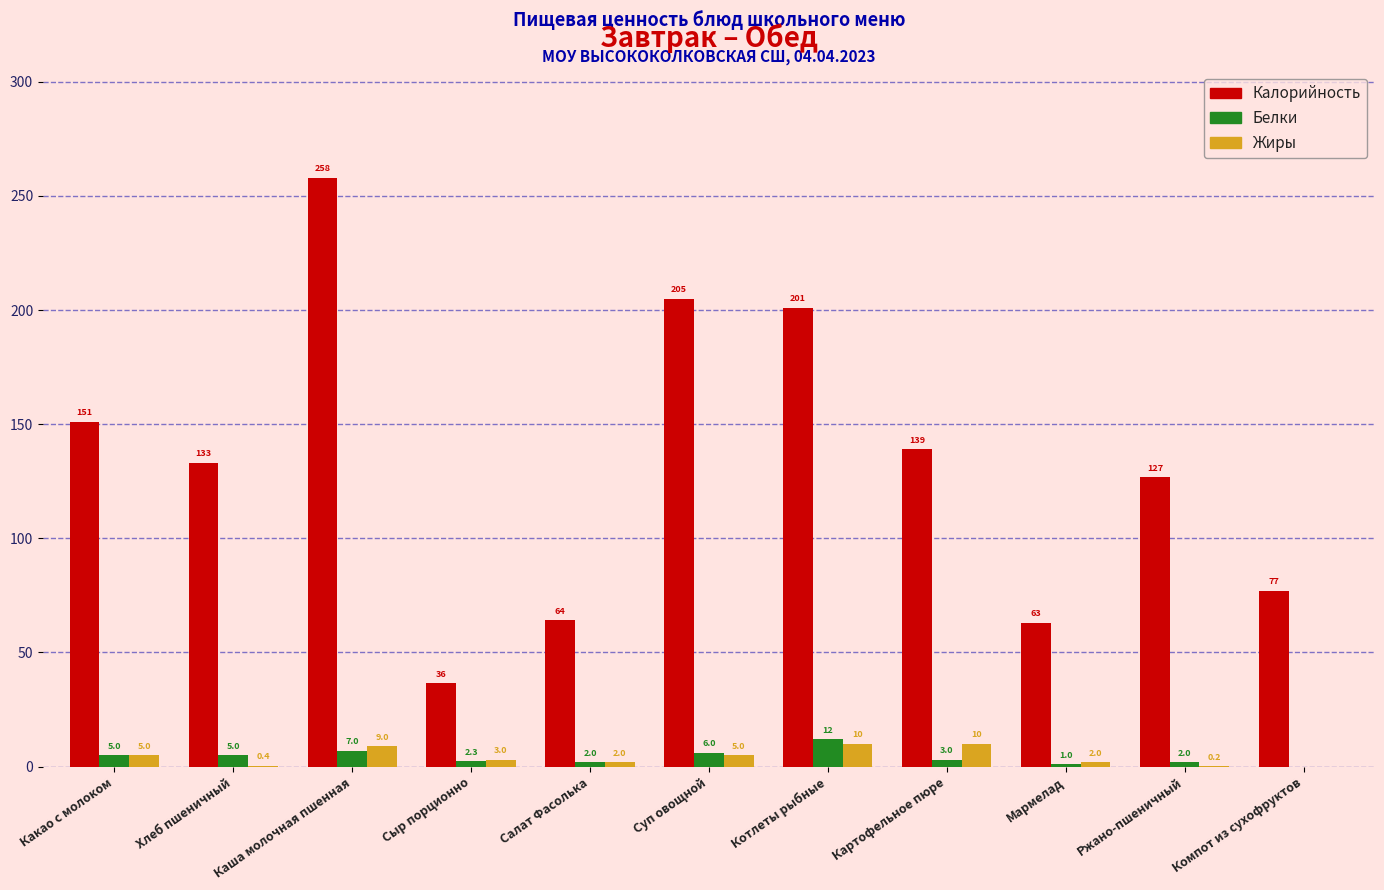

What is the sum of the Калорийность values at Ржано-пшеничный and Котлеты рыбные?

327.7